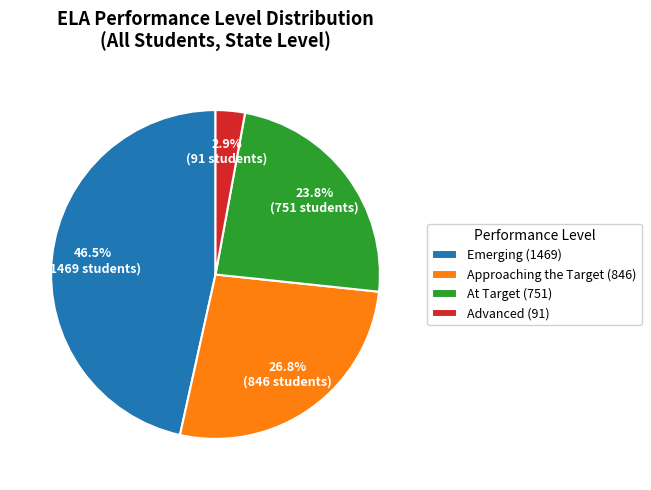

Rank the categories by value from highest to lowest.

Emerging, Approaching the Target, At Target, Advanced